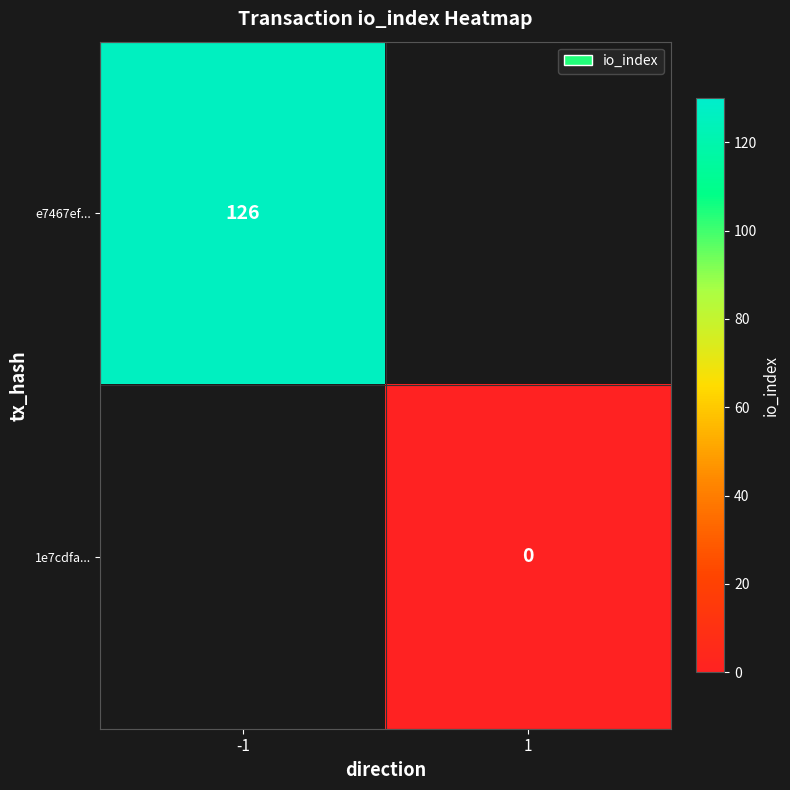

At which category does the chart reach its peak across all series?

-1